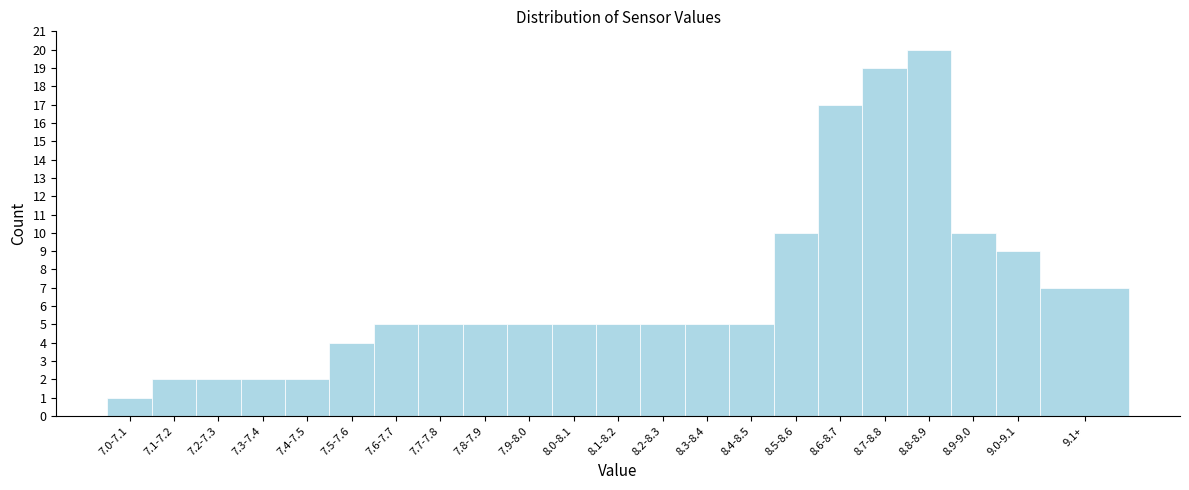

Reading right to left, list all the values displayed in this chart.

9.1+=7	9.0-9.1=9	8.9-9.0=10	8.8-8.9=20	8.7-8.8=19	8.6-8.7=17	8.5-8.6=10	8.4-8.5=5	8.3-8.4=5	8.2-8.3=5	8.1-8.2=5	8.0-8.1=5	7.9-8.0=5	7.8-7.9=5	7.7-7.8=5	7.6-7.7=5	7.5-7.6=4	7.4-7.5=2	7.3-7.4=2	7.2-7.3=2	7.1-7.2=2	7.0-7.1=1